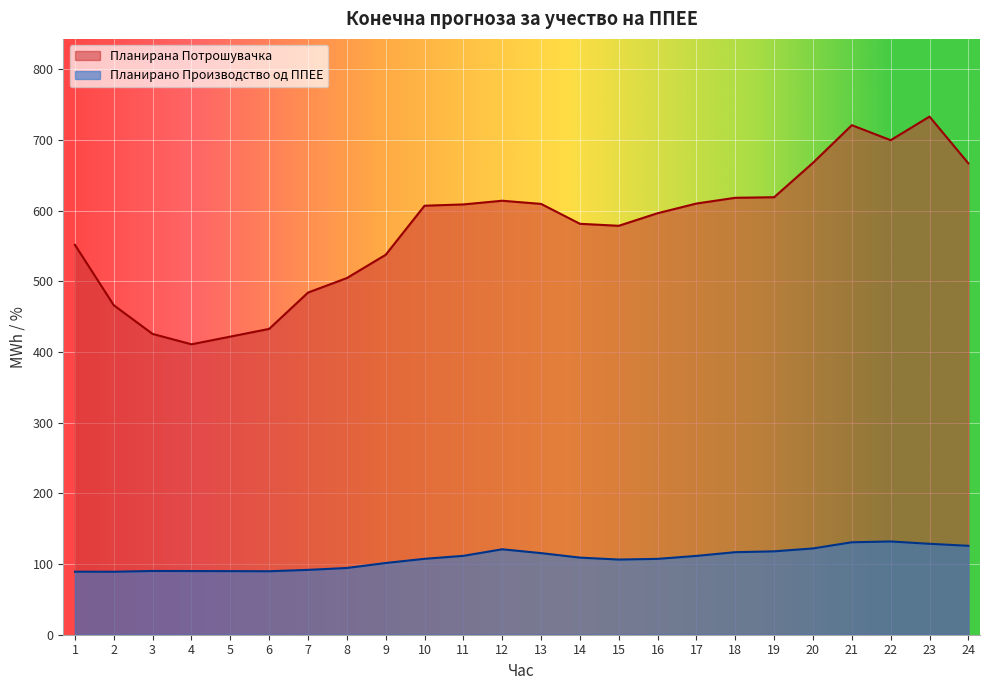

What are all the series names shown in the legend?

Планирана Потрошувачка, Планирано Производство од ППЕЕ